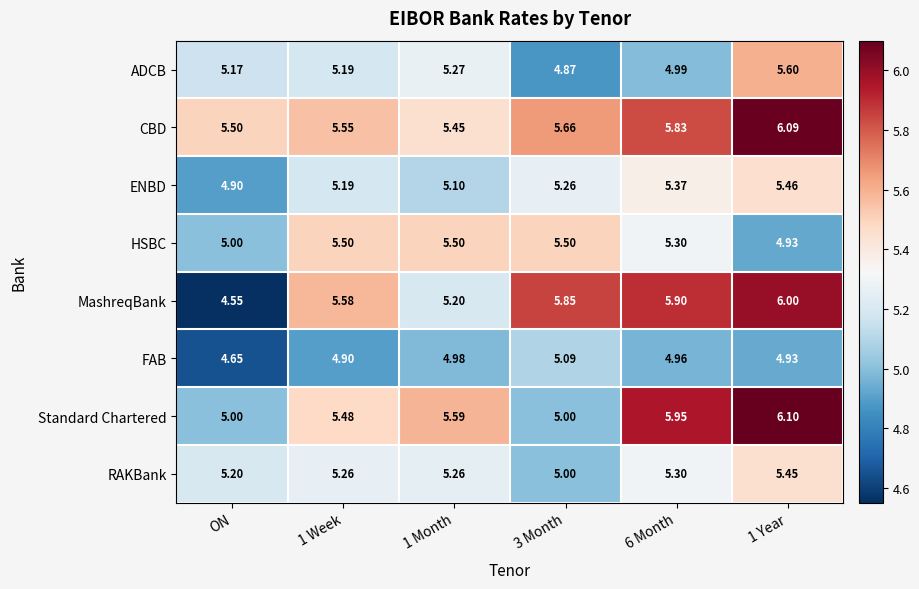

Which label corresponds to the smallest value in the chart?

ON